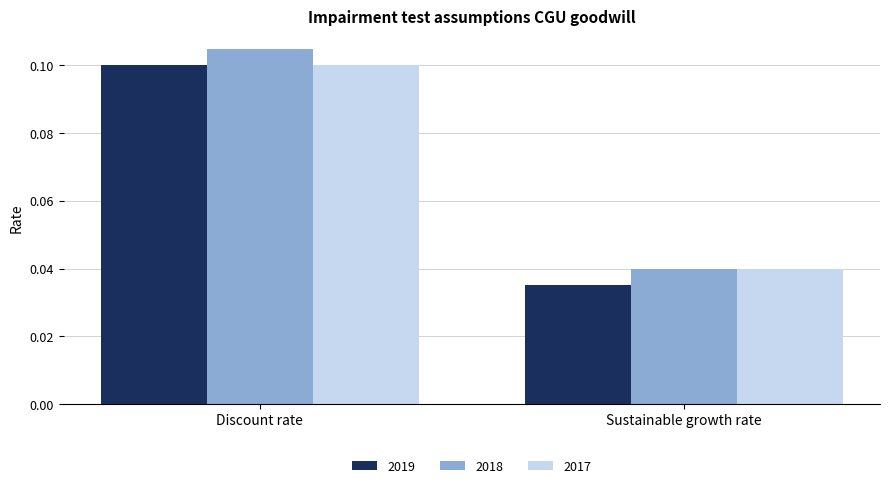

Is it true that 2019 equals 0.1 at Discount rate?

True